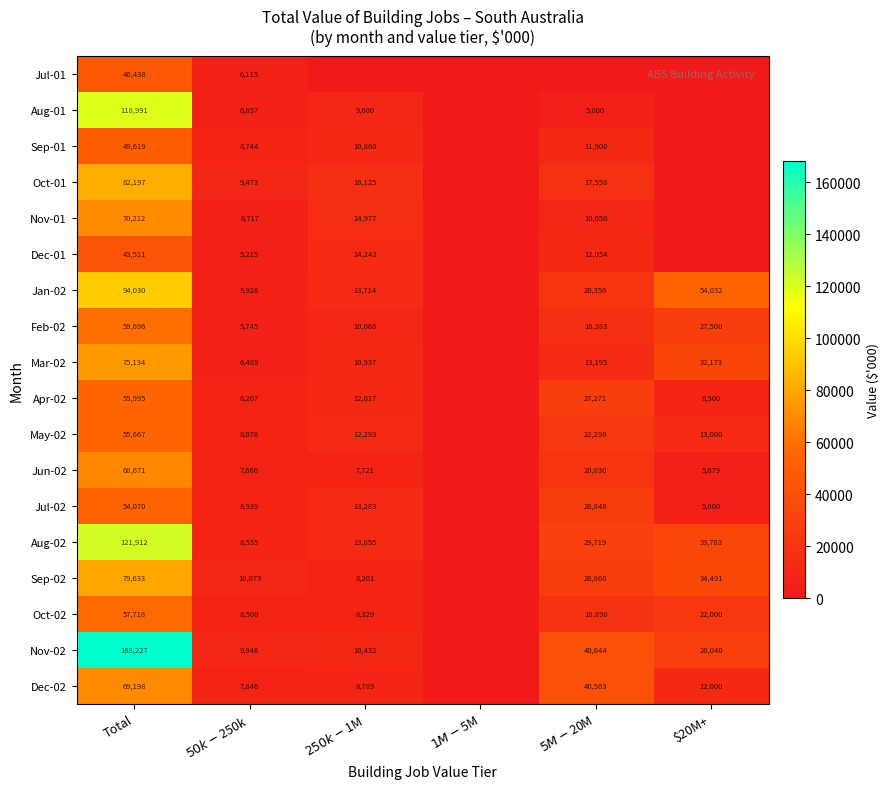

What is the total value across all series at Total?

1370919